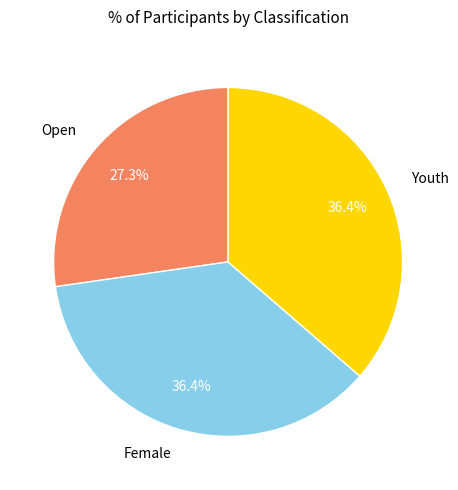

What percentage is NOT represented by Youth?

63.6%